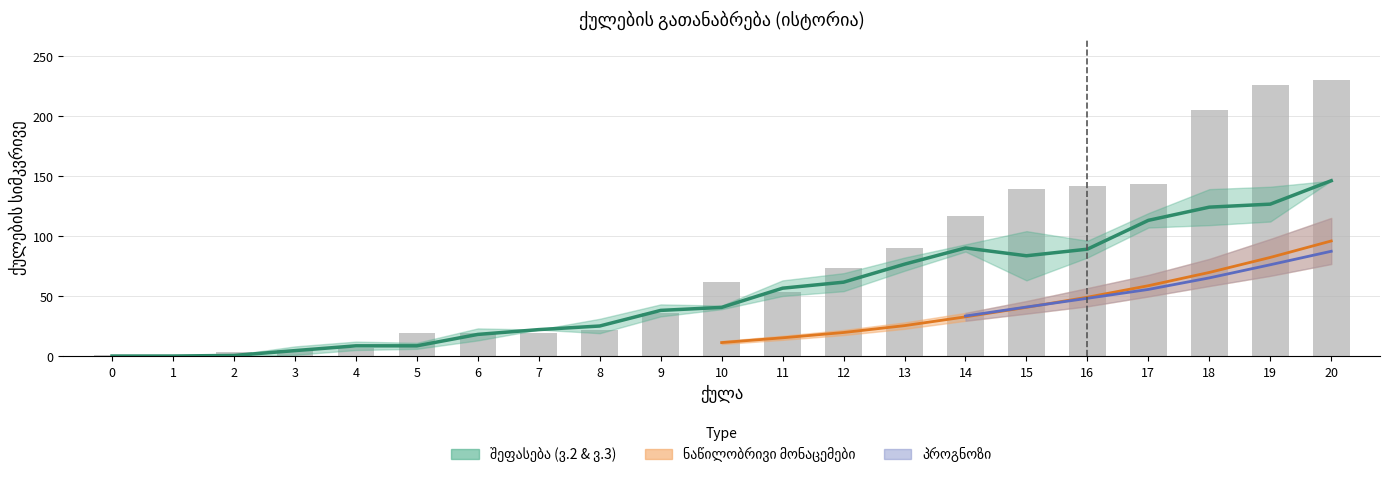

What is the maximum value shown in the chart?

230.0